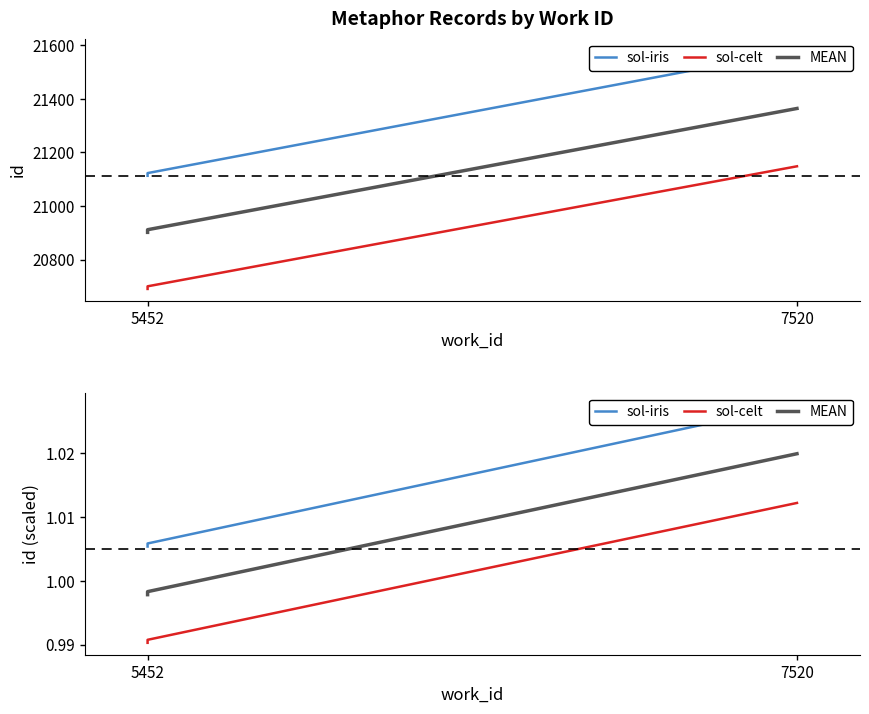

Does the chart display data point markers on the line(s)?

No